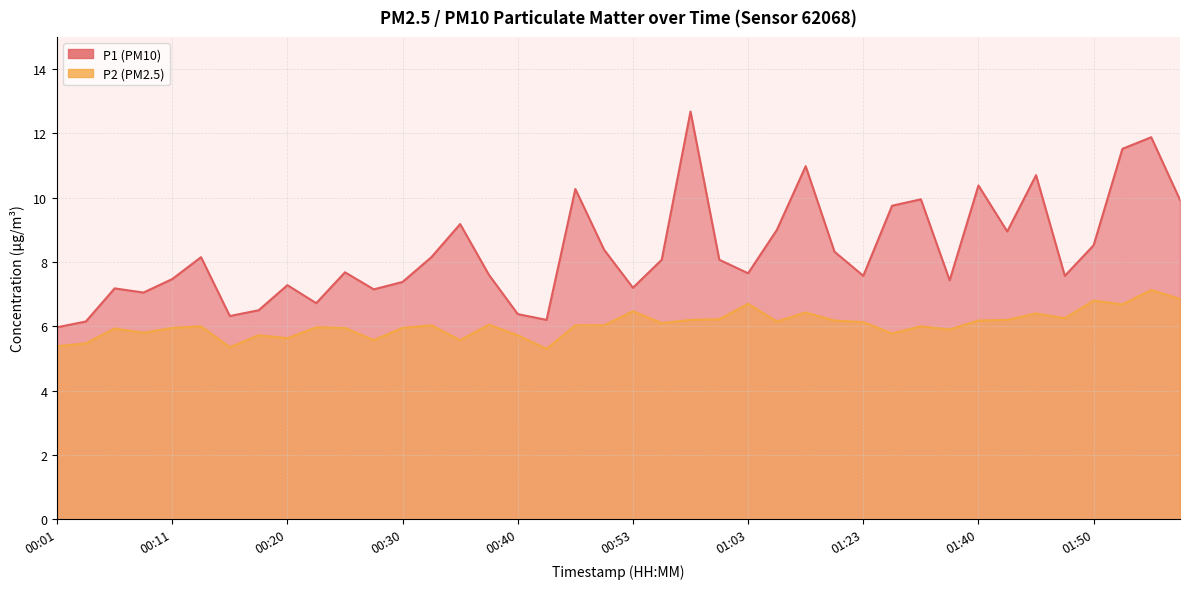

Reading left to right, transcribe all the data shown in this chart.

P1: 6.0	6.2	7.2	7.0	7.5	8.2	6.3	6.5	7.3	6.7	7.7	7.2	7.4	8.2	9.2	7.6	6.4	6.2	10.3	8.4	7.2	8.1	12.7	8.1	7.7	9.0	11.0	8.3	7.6	9.8	9.9	7.4	10.4	8.9	10.7	7.6	8.5	11.5	11.9	9.9
P2: 5.4	5.5	5.9	5.8	6.0	6.0	5.3	5.7	5.6	6.0	6.0	5.6	6.0	6.0	5.6	6.0	5.7	5.3	6.0	6.0	6.5	6.1	6.2	6.2	6.7	6.2	6.4	6.2	6.1	5.8	6.0	5.9	6.2	6.2	6.4	6.2	6.8	6.7	7.1	6.8